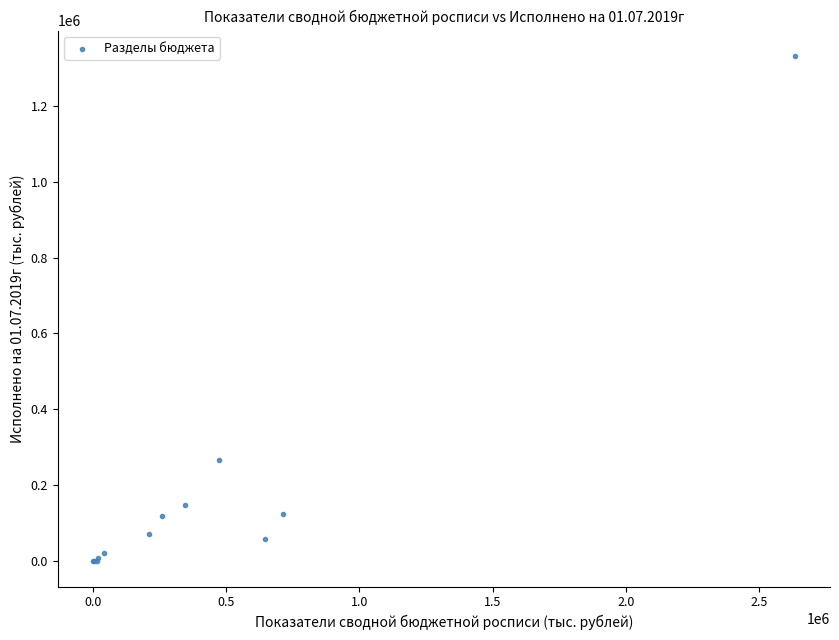

What Y value in the scatter plot is closest to 665622?

267052.9